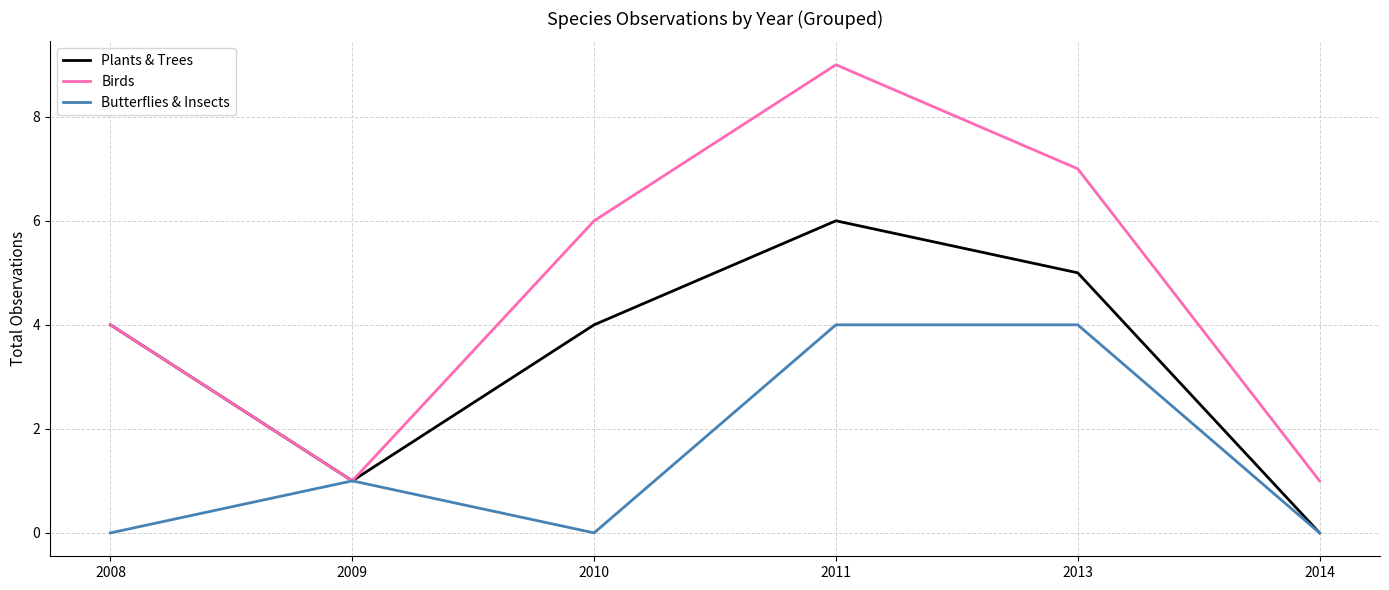

Count the Butterflies & Insects values in the range 0 to 4.

6